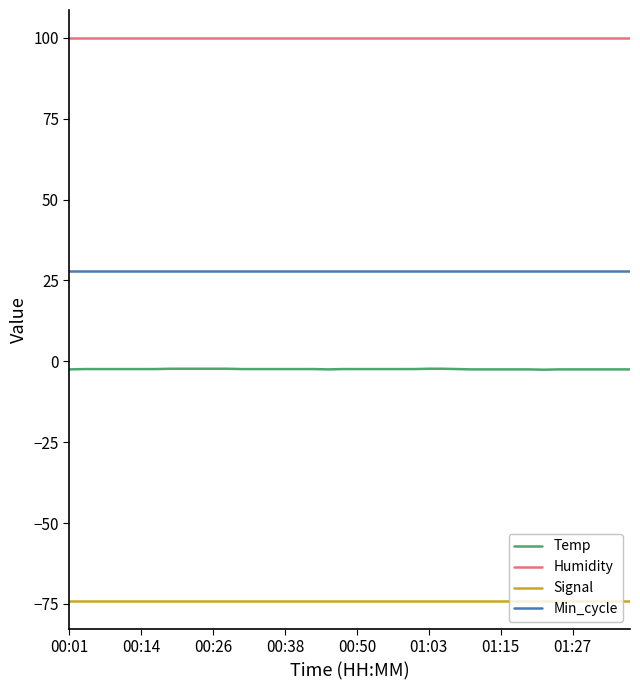

True or false: Humidity and Signal cross at least once.

False